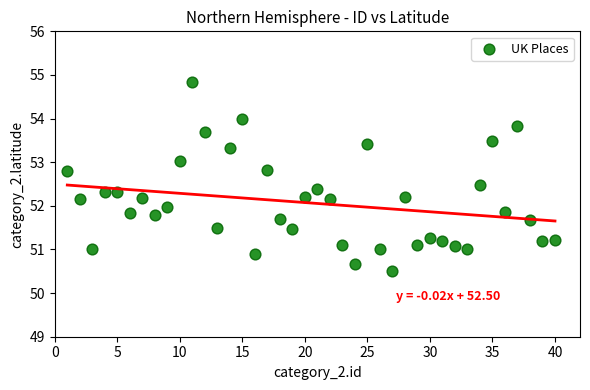

What is the range of Y values (max minus min)?

4.3